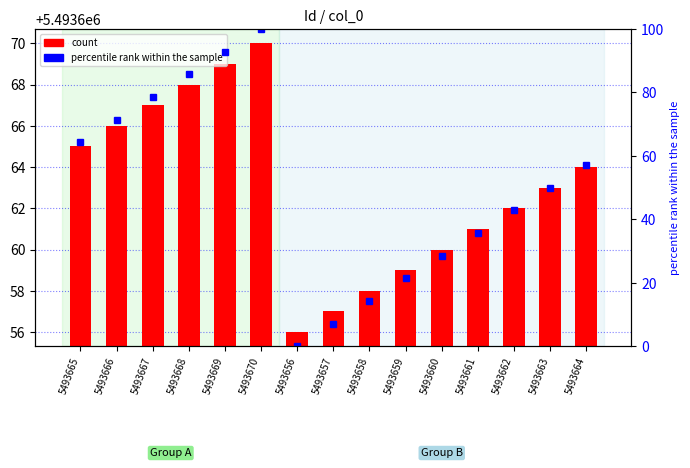

What position from the right is 5493656?

9